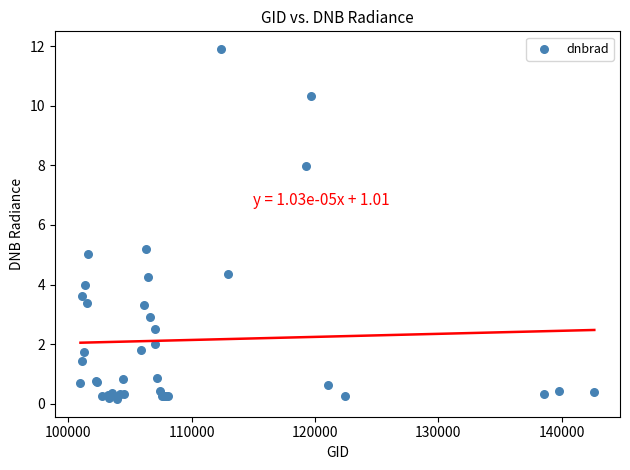

What Y value in the scatter plot is closest to 6?

5.2